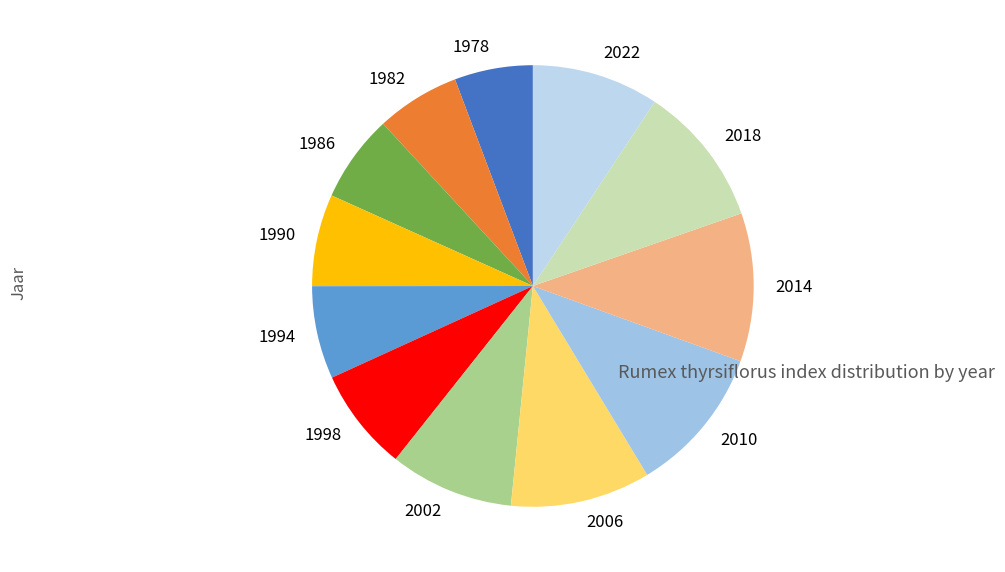

Is the sum of 1998 and 1978 greater than half?

No